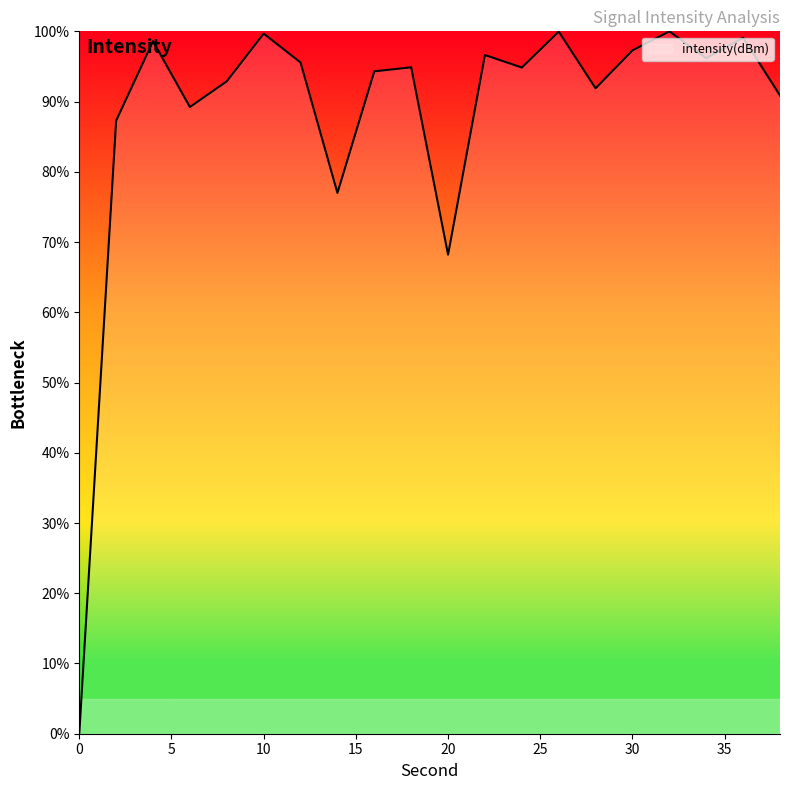

What is the maximum value shown in the chart?

100.0